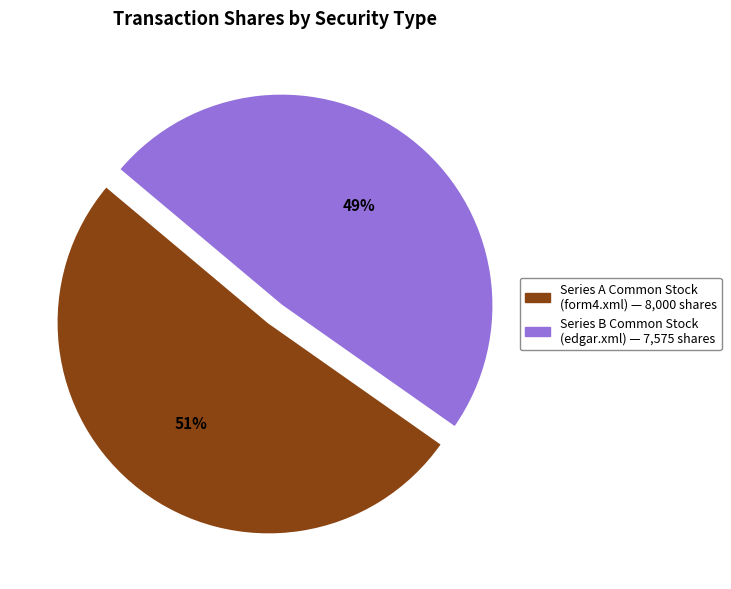

Is there any slice that represents more than half of the pie?

Yes